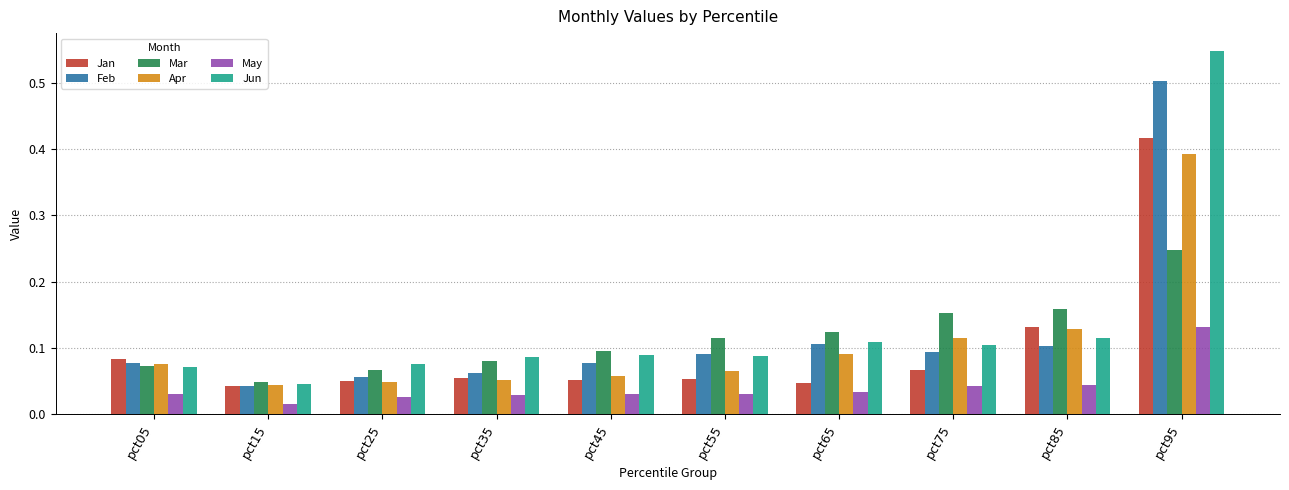

Which series has the largest total across all categories?

Jun